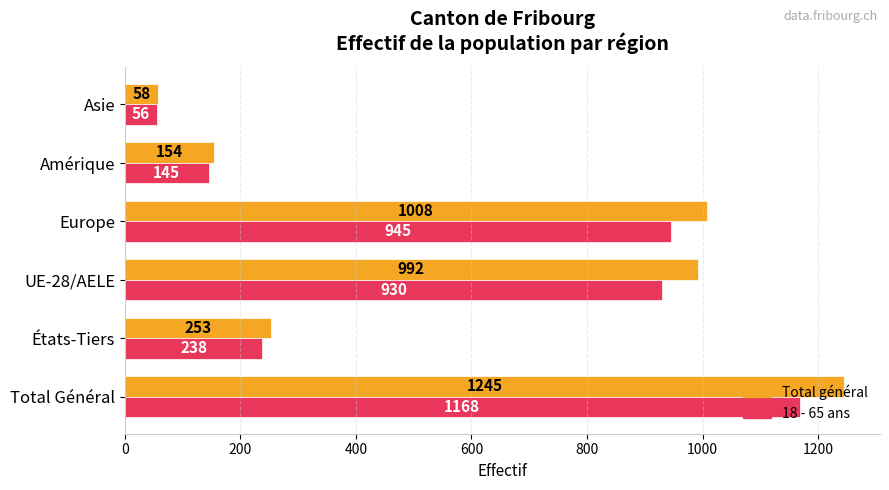

What is the difference between the second highest and minimum values in the 18 - 65 ans series?

889